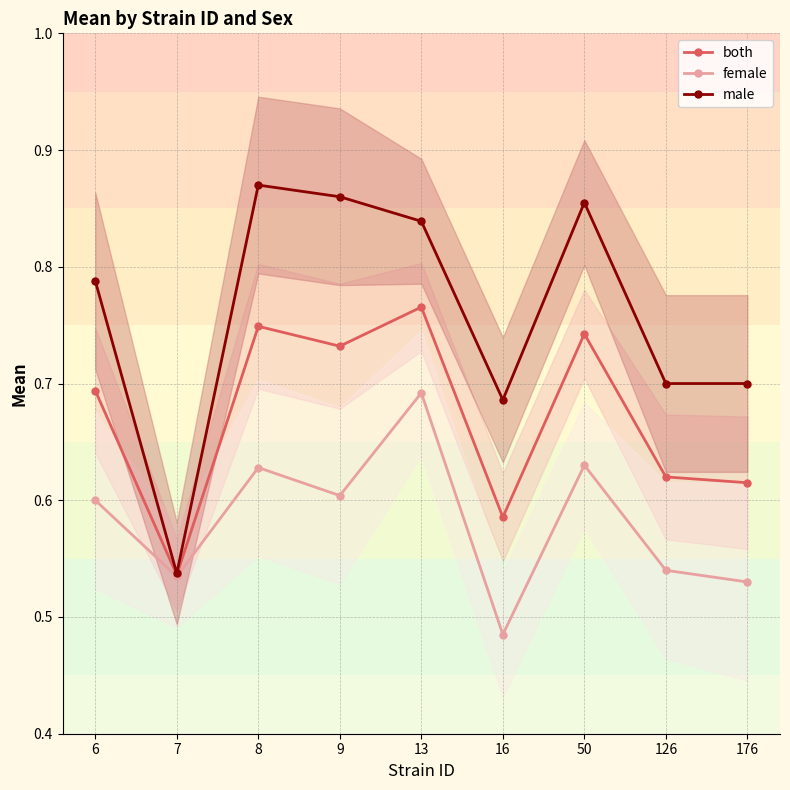

Reading right to left, what are all the values shown in this chart?

both: 0.6	0.6	0.7	0.6	0.8	0.7	0.7	0.5	0.7
female: 0.5	0.5	0.6	0.5	0.7	0.6	0.6	0.5	0.6
male: 0.7	0.7	0.9	0.7	0.8	0.9	0.9	0.5	0.8